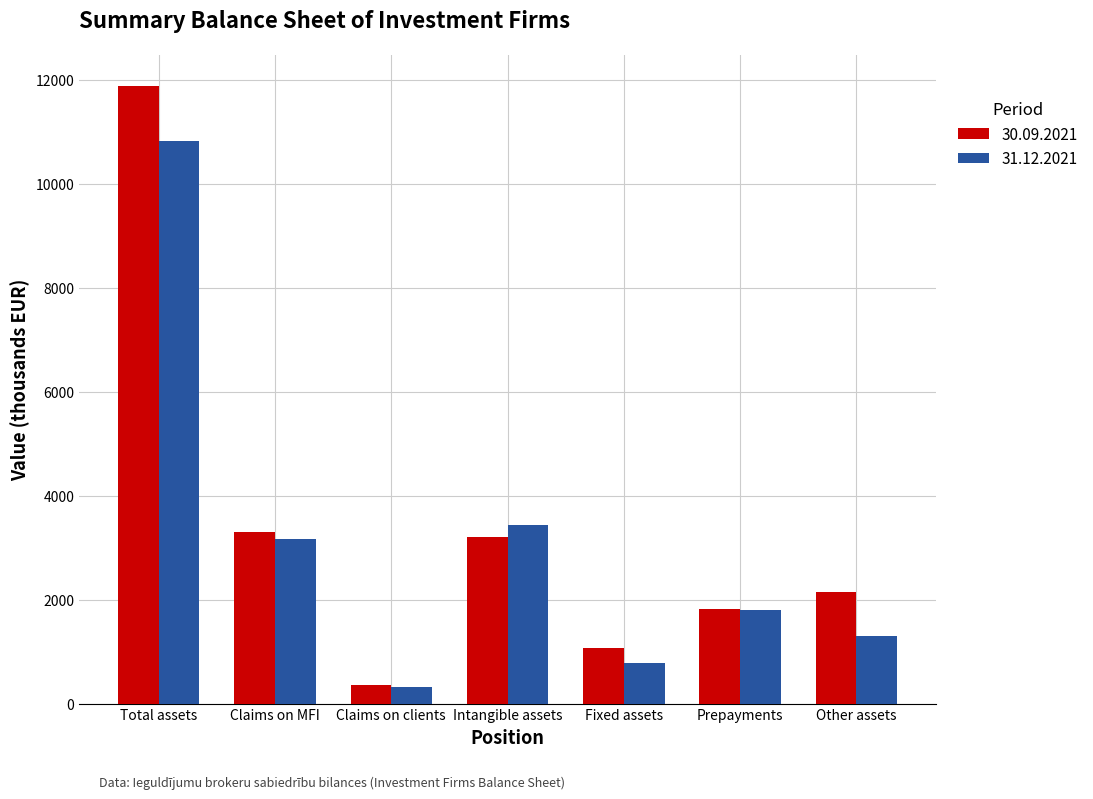

How many bars are there in each group?

2